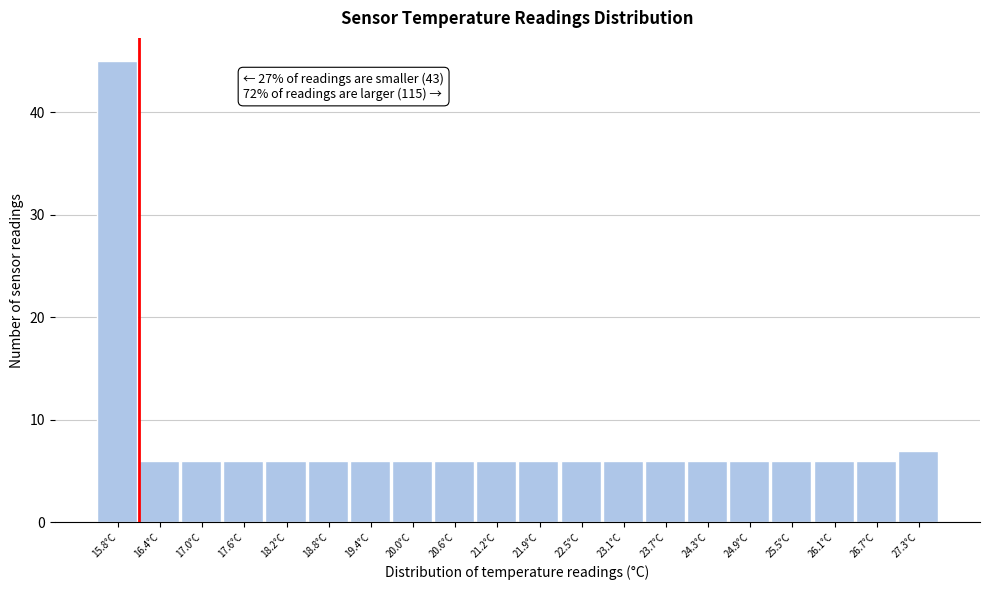

Reading right to left, what are all the values shown in this chart?

7	6	6	6	6	6	6	6	6	6	6	6	6	6	6	6	6	6	6	45